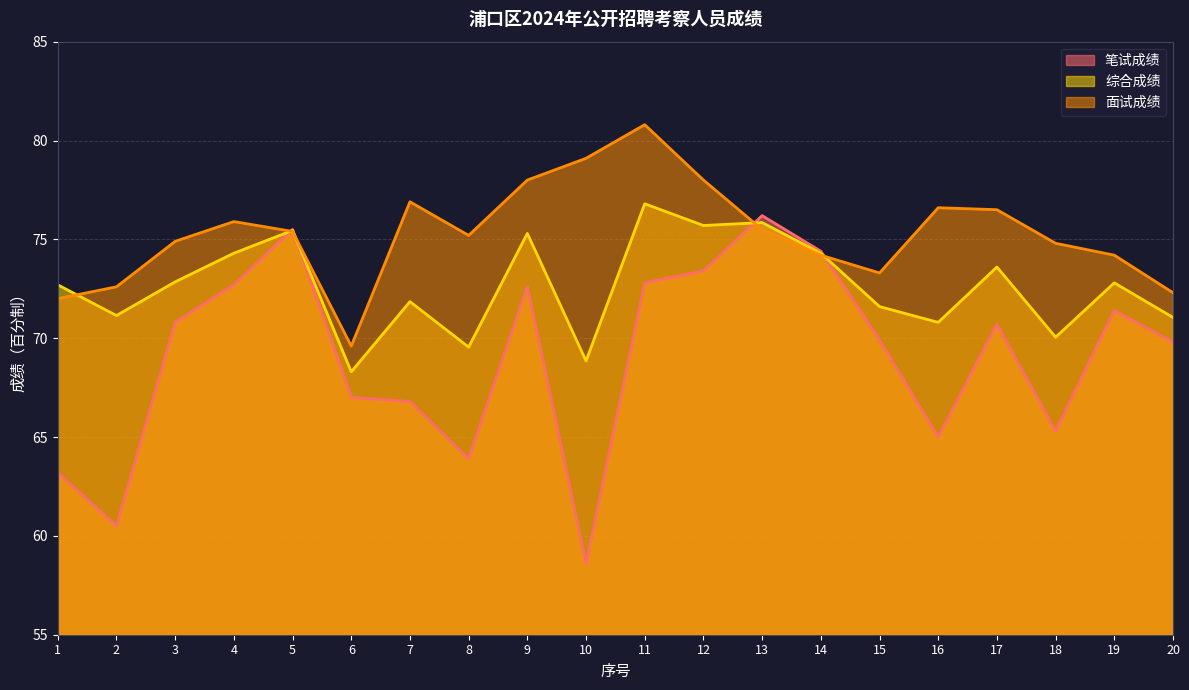

Reading right to left, transcribe all the data shown in this chart.

笔试成绩: 69.8	71.4	65.3	70.7	65.0	69.9	74.4	76.2	73.4	72.8	58.6	72.6	63.9	66.8	67.0	75.5	72.7	70.8	60.5	63.2
综合成绩: 71.0	72.8	70.0	73.6	70.8	71.6	74.3	75.8	75.7	76.8	68.8	75.3	69.5	71.8	68.3	75.5	74.3	72.8	71.1	72.7
面试成绩: 72.3	74.2	74.8	76.5	76.6	73.3	74.2	75.5	78.0	80.8	79.1	78.0	75.2	76.9	69.6	75.4	75.9	74.9	72.6	72.0